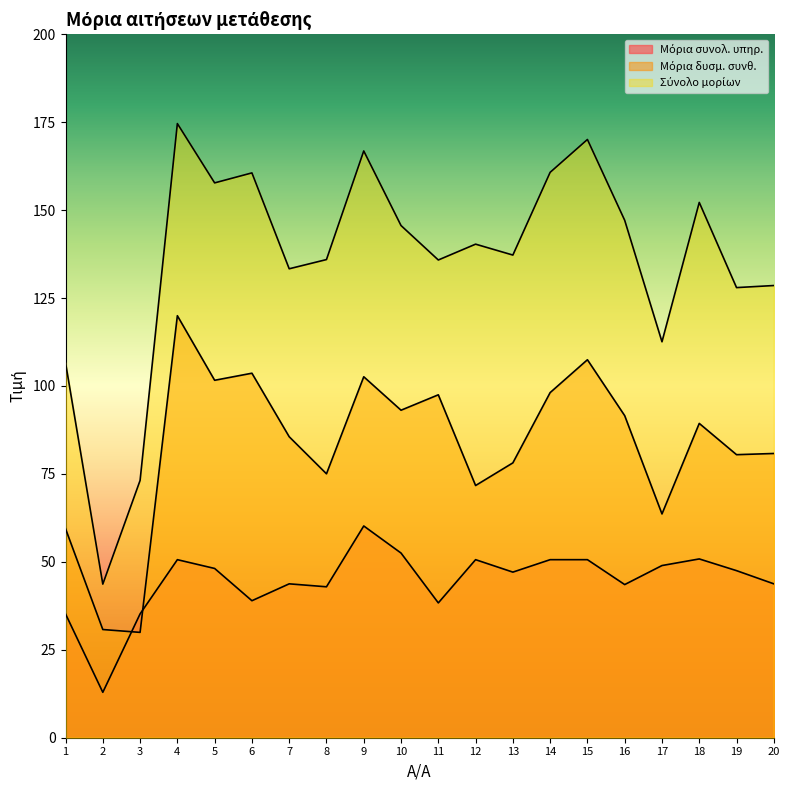

What is the spread (max minus min) of values at 7?

89.6